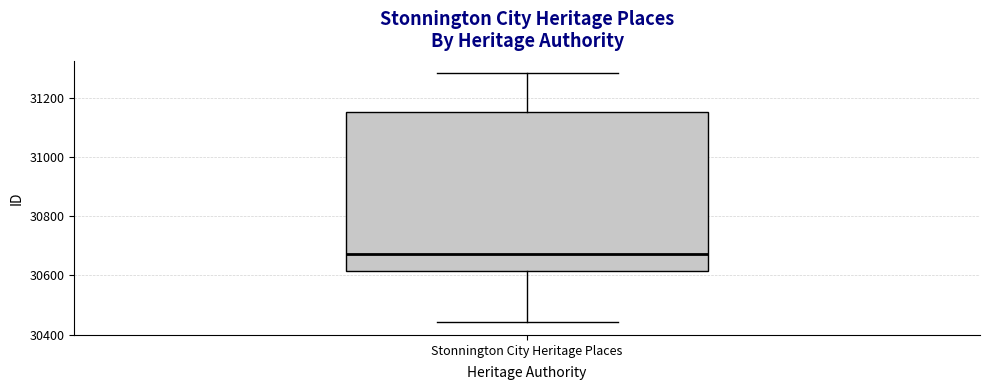

Where does the lower whisker of the box for Stonnington City Heritage Places end on the y-axis? The values are not printed on the chart, so give them approximately, as read against the axis.

30440